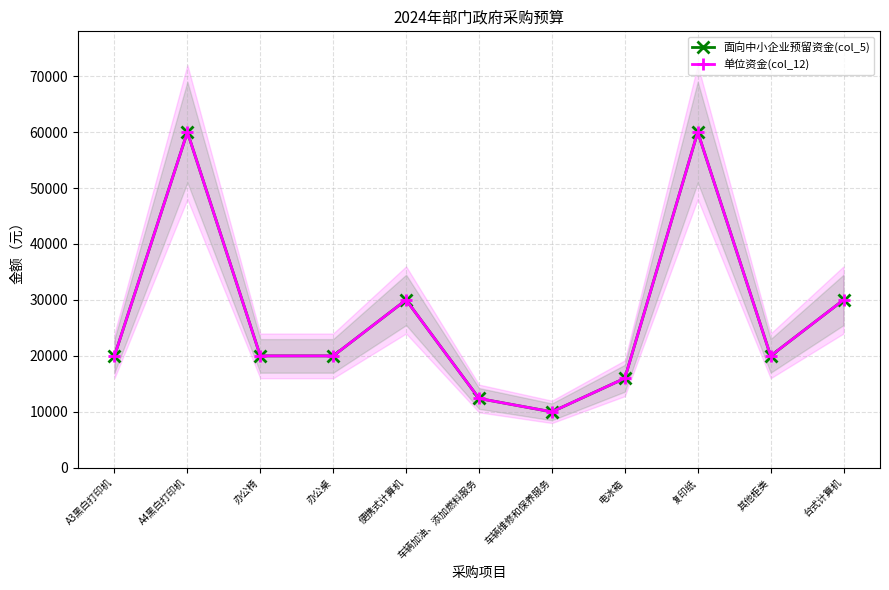

What is the difference between the maximum and minimum values in the 单位资金(col_12) series?

50000